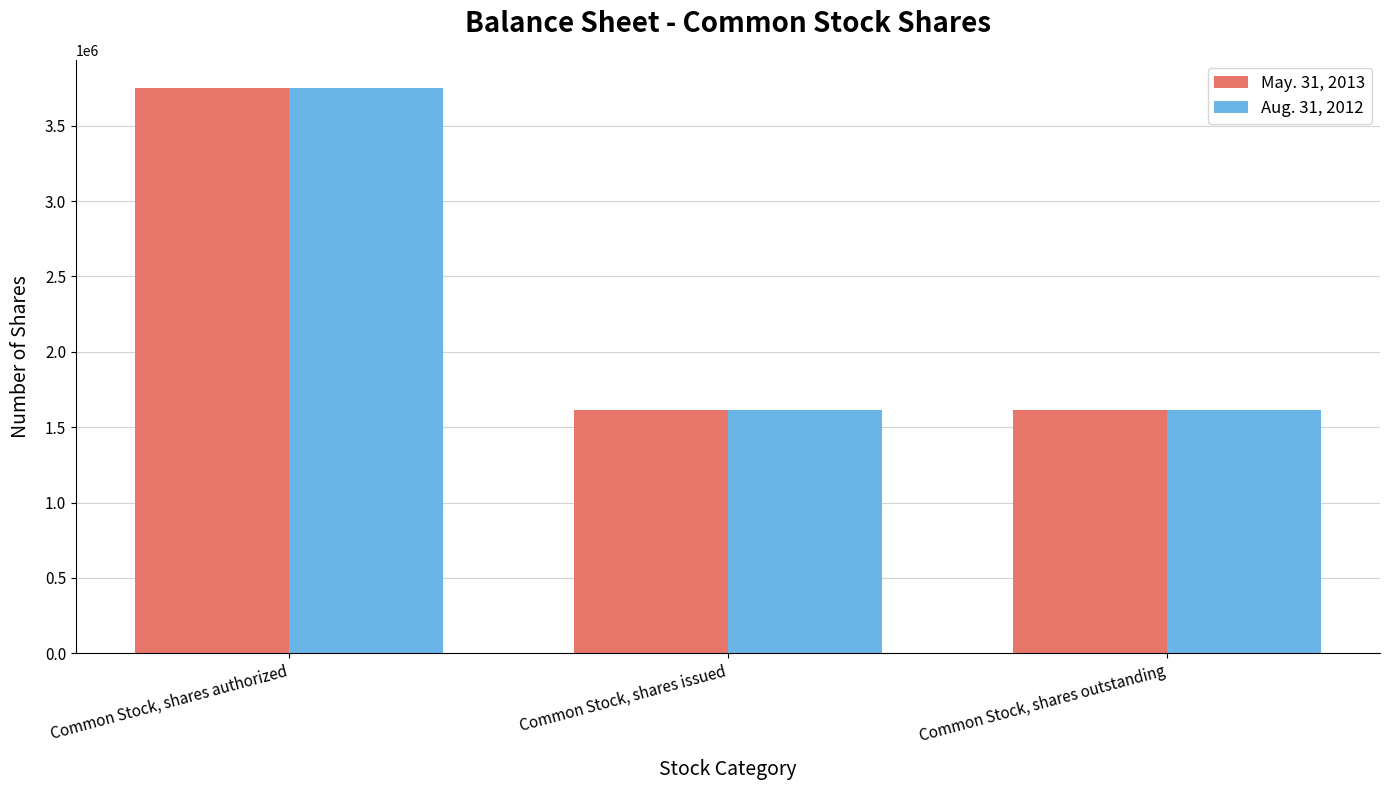

True or false: May. 31, 2013 has a value of 2706252 at Common Stock, shares issued.

False